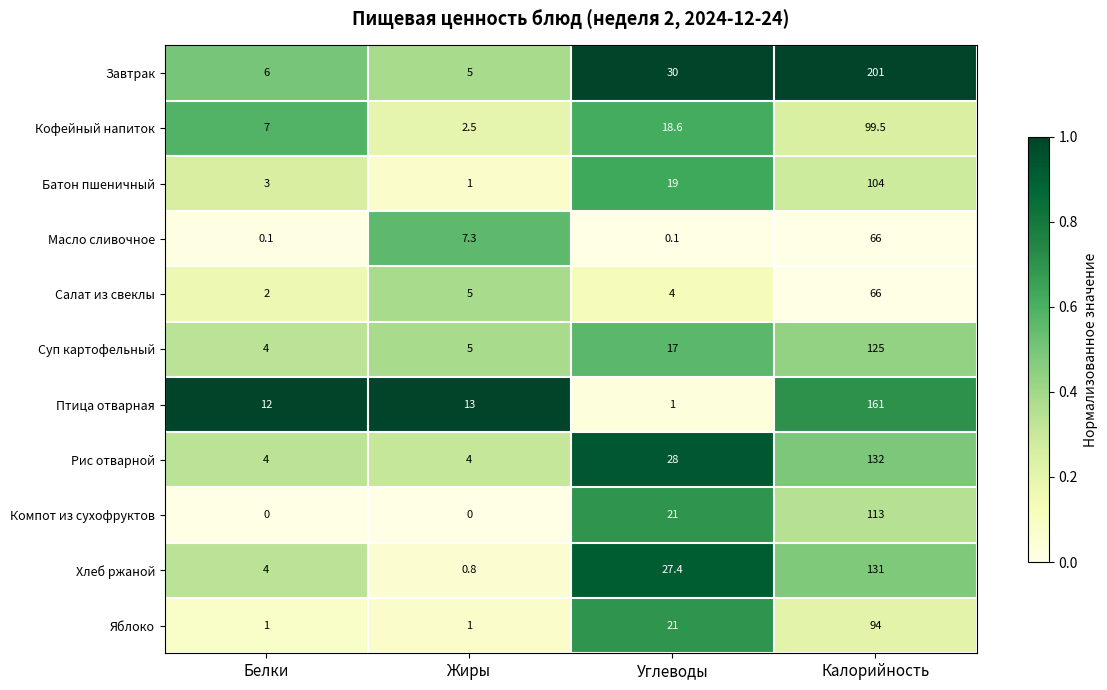

What is the sum of the Птица отварная values at Углеводы and Жиры?

14.0